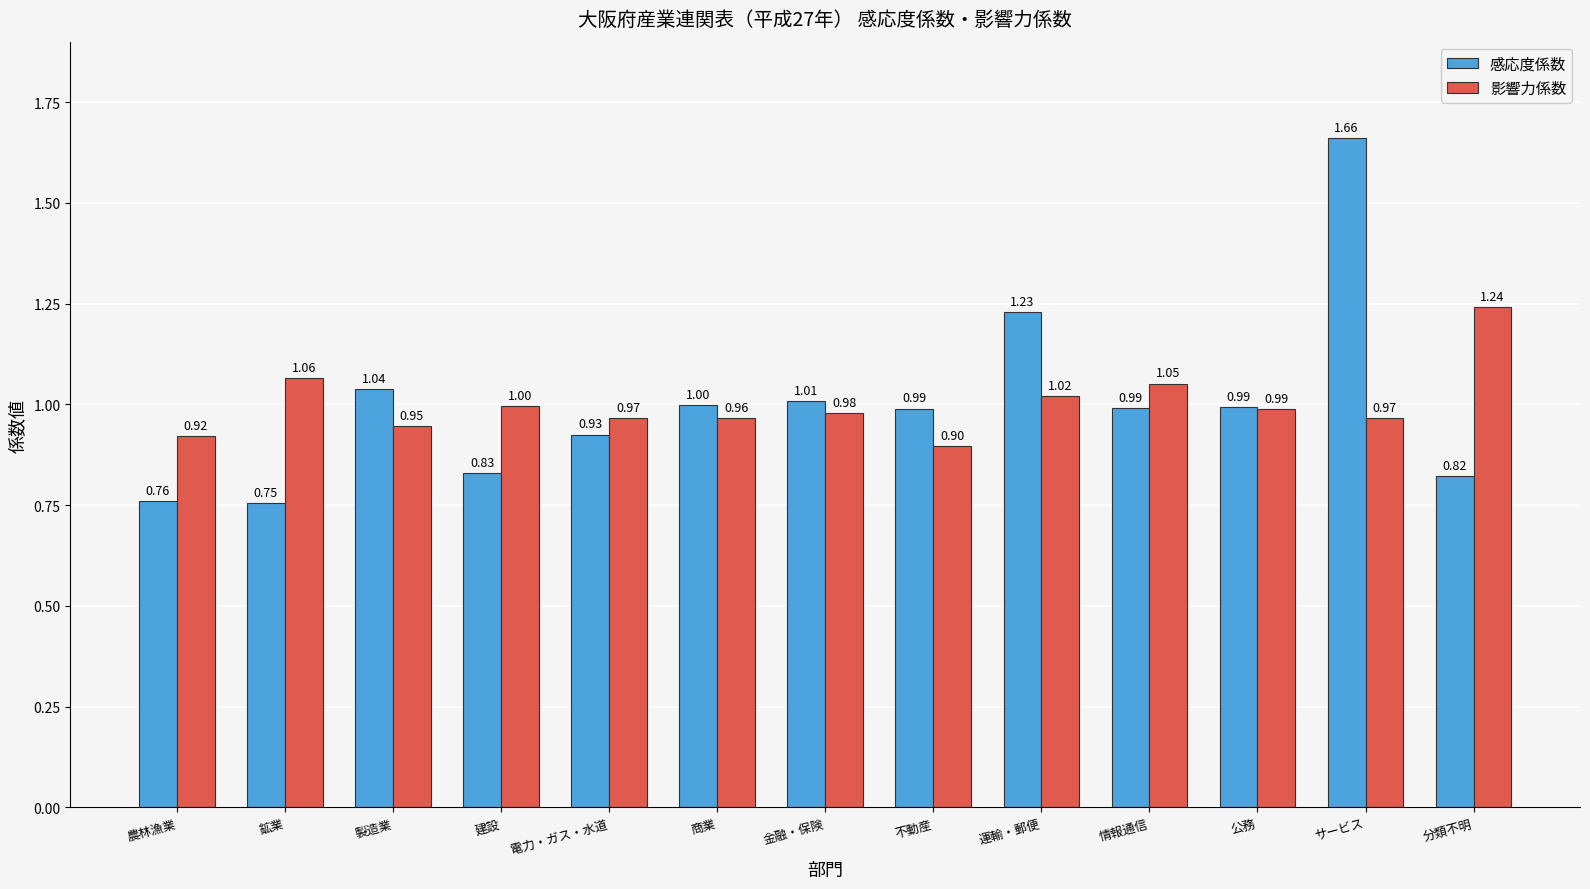

Which series has the largest range (max minus min)?

感応度係数